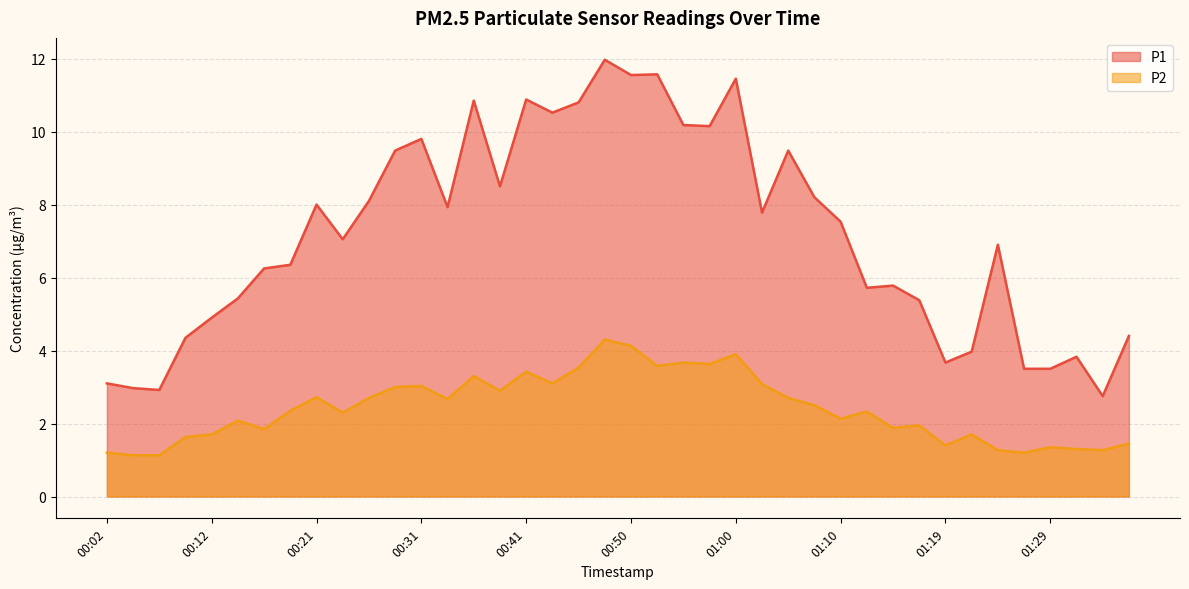

Does the chart display data point markers on the line(s)?

No